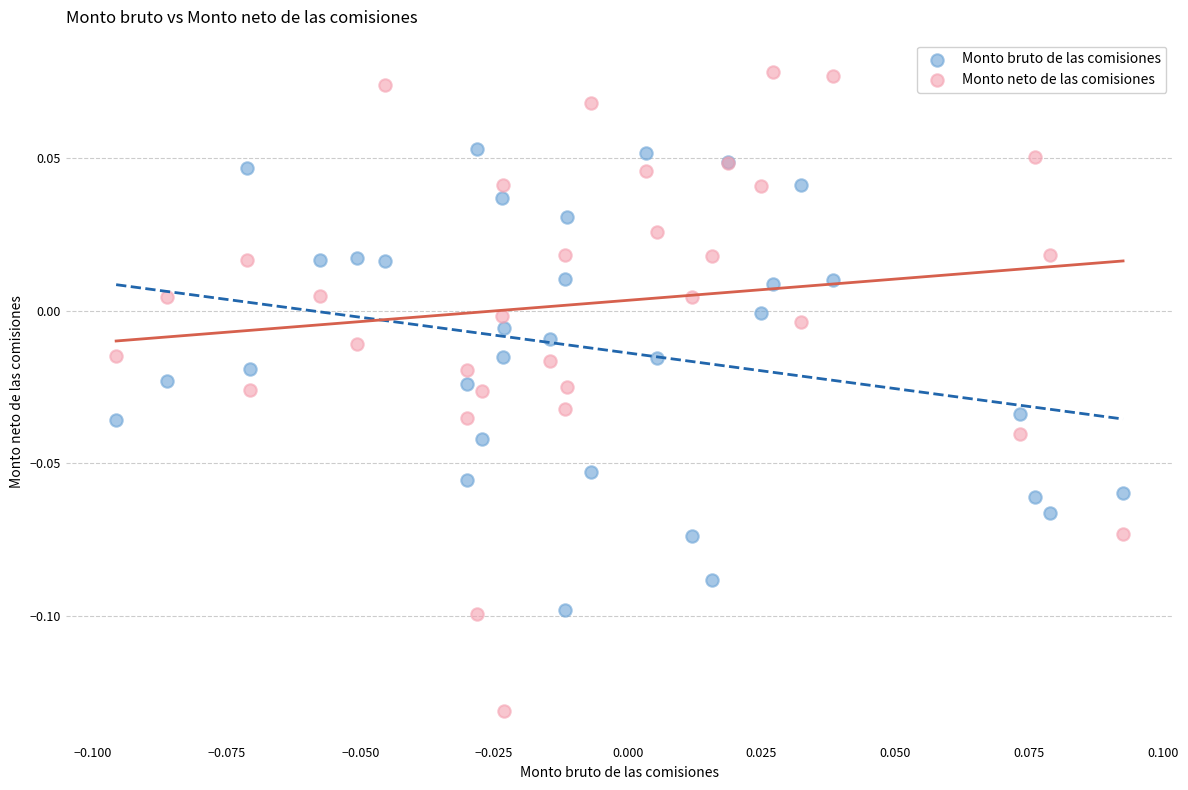

Which series reaches the maximum Y coordinate?

Monto neto de las comisiones